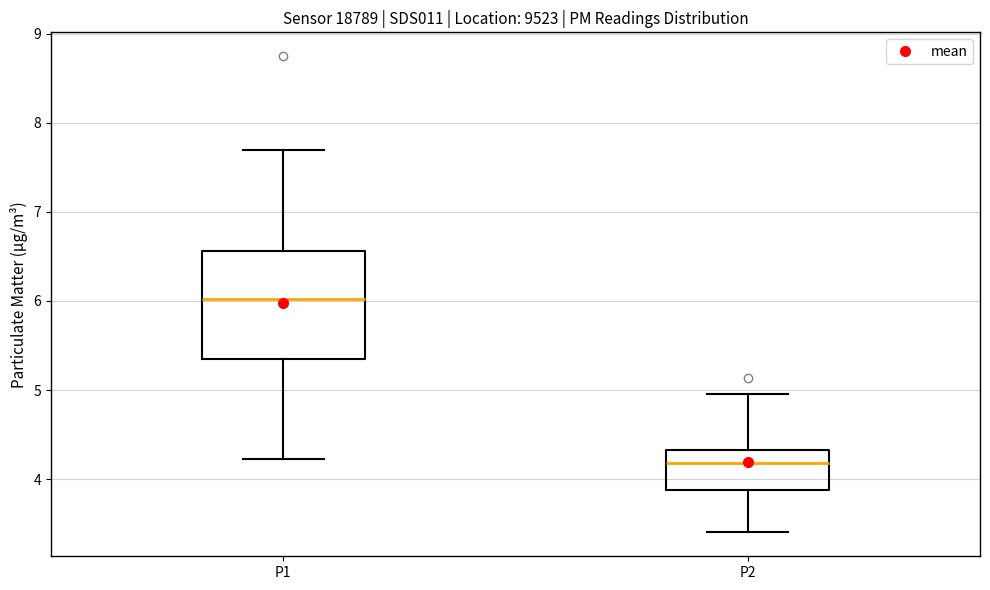

Reading left to right, read every box against the y-axis: the position of its median line, the range the box covers, and the ends of its whiskers. The values are not printed on the chart, so give them approximately, as read against the axis.

P1: median 6.0, box 5.3 to 6.6, whiskers 4.2 to 7.7
P2: median 4.2, box 3.9 to 4.3, whiskers 3.4 to 5.0